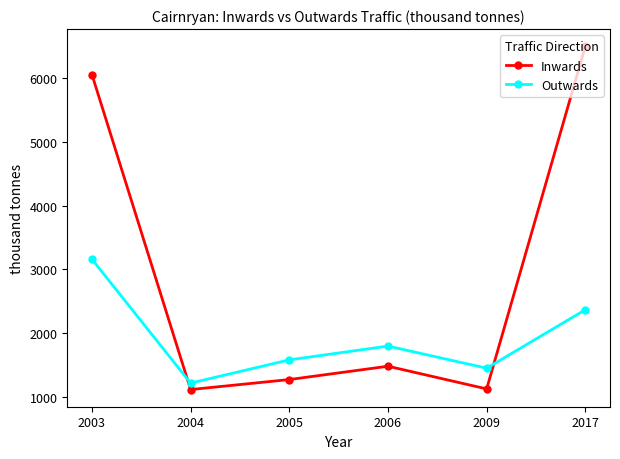

Is it true that Outwards equals 402.6 at 2005?

False